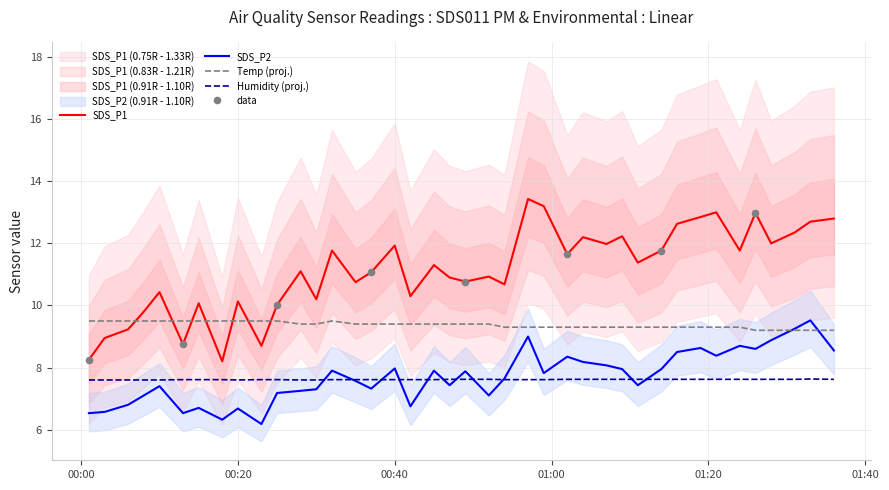

What is the total value across all series at 2021/03/01 01:21?

38.3